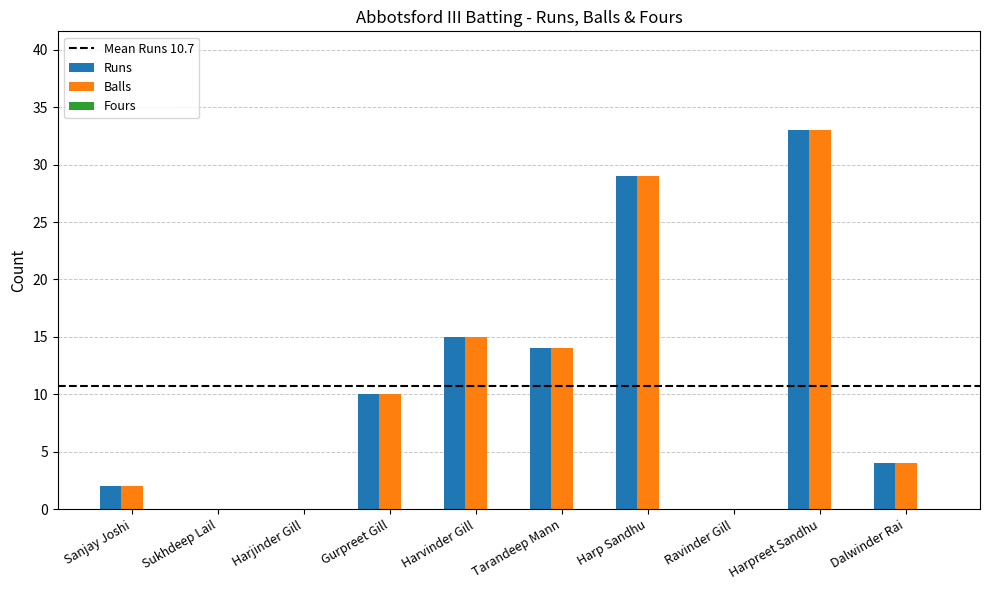

The Balls series shows 18 at Sukhdeep Lail. True or false?

False